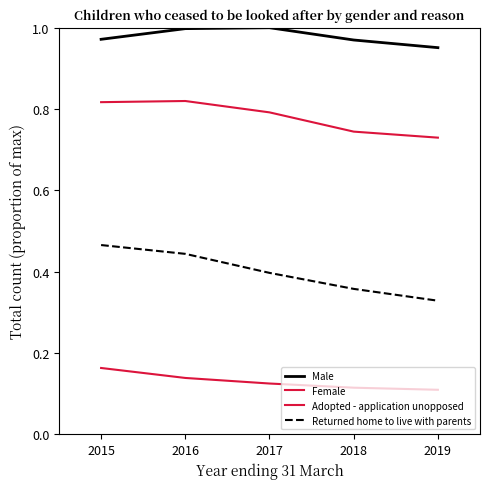

How many lines are shown in the chart?

4